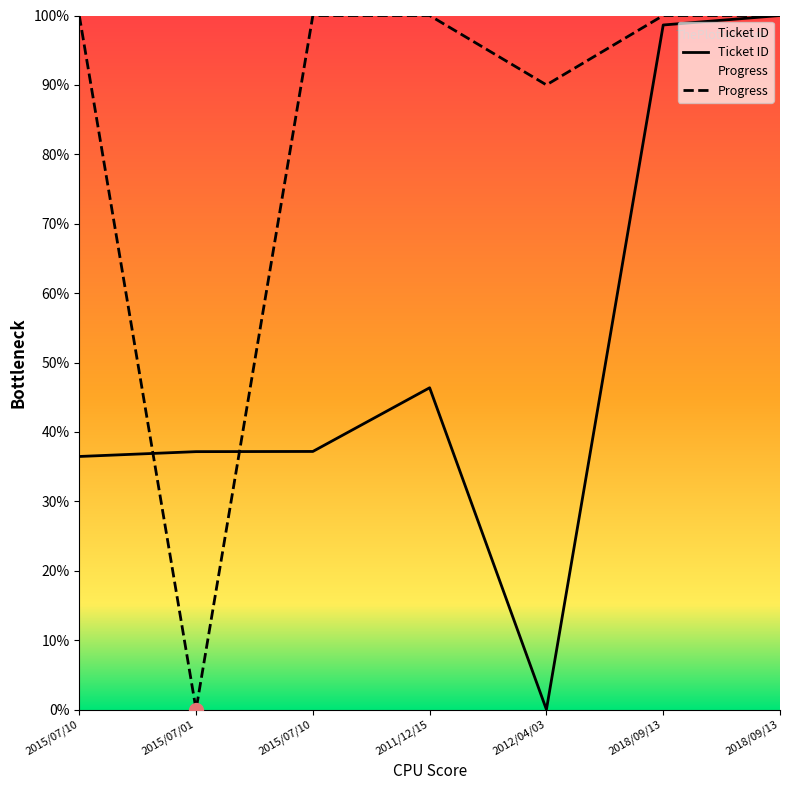

Which series changed the most between 2011/12/15 and 2018/09/13?

Ticket ID